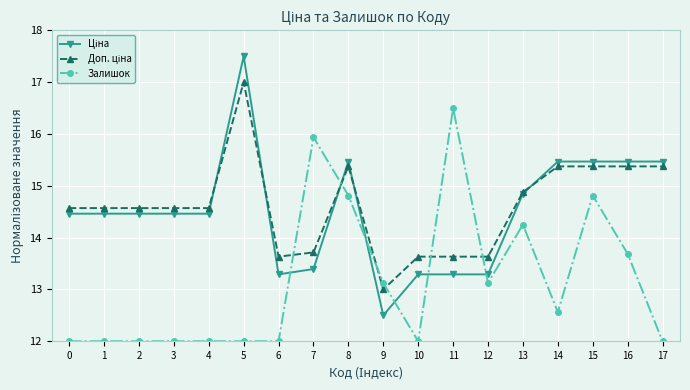

What is the spread (max minus min) of values at 5?

5.5